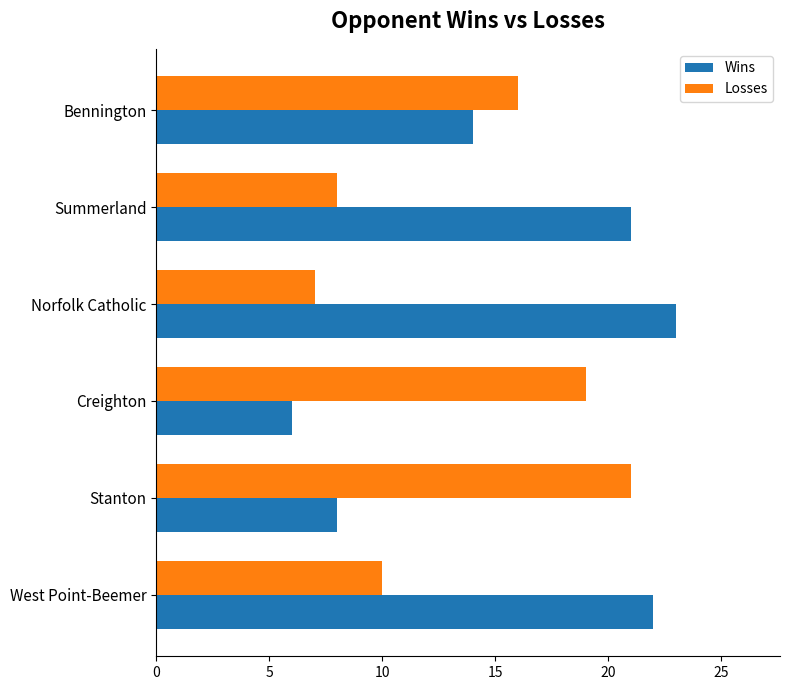

Is it true that Losses equals 21 at Stanton?

True